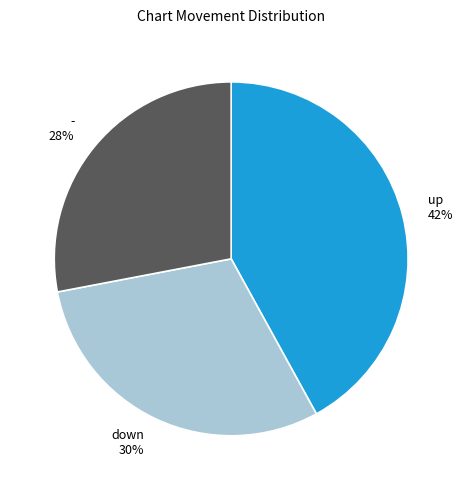

Approximately how many times larger is the value at down compared to up?

0.7